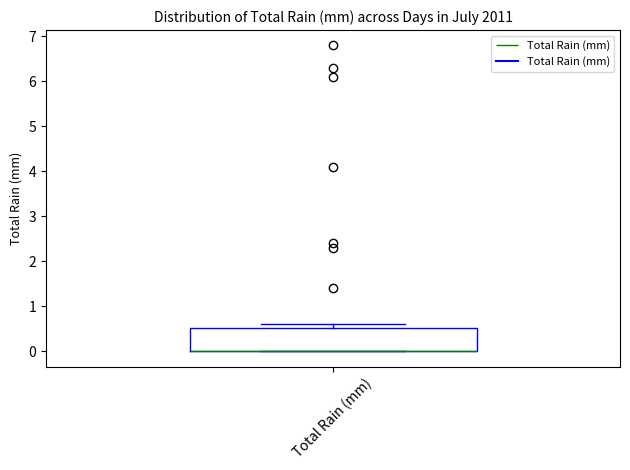

Read this box plot against the y-axis: the position of the median line, the range covered by the box, and the ends of both whiskers. The values are not printed on the chart, so give them approximately, as read against the axis.

median 0.0 (drawn on the box's lower edge), box 0.0 to 0.5, whiskers 0.0 to 0.6